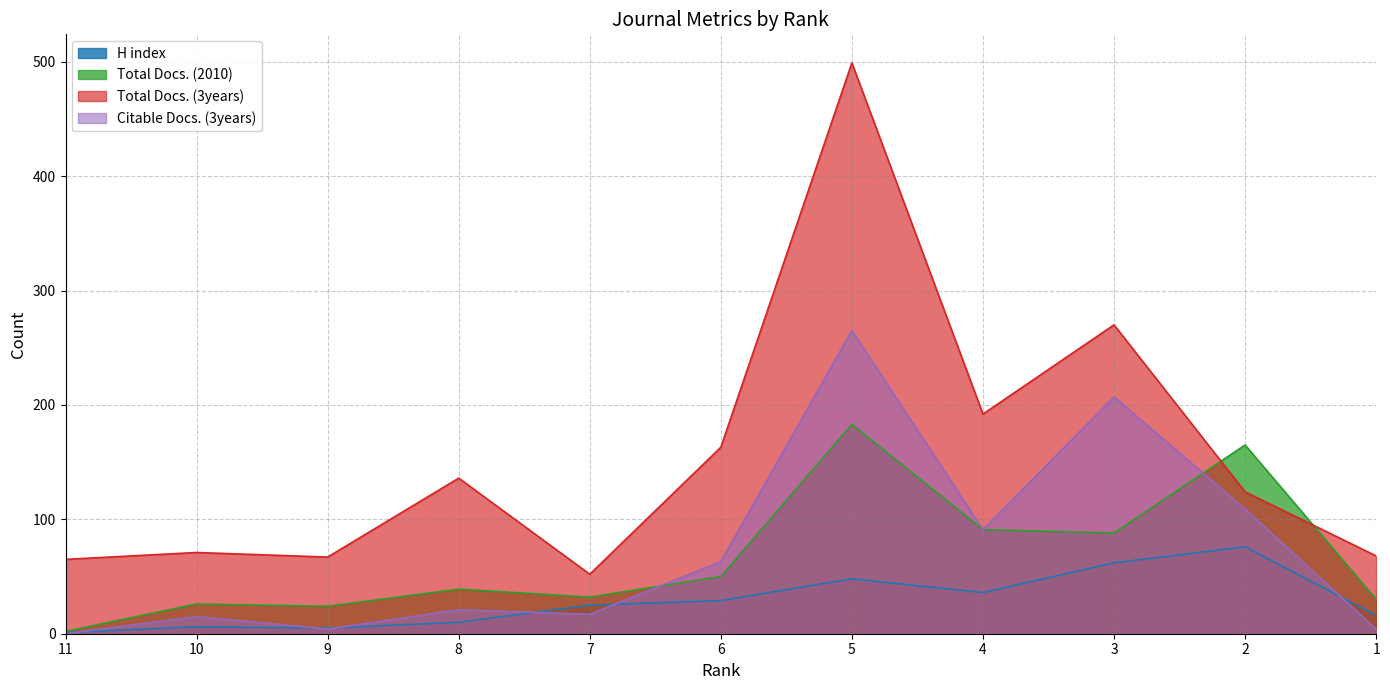

At which label is H index closest to 38?

4